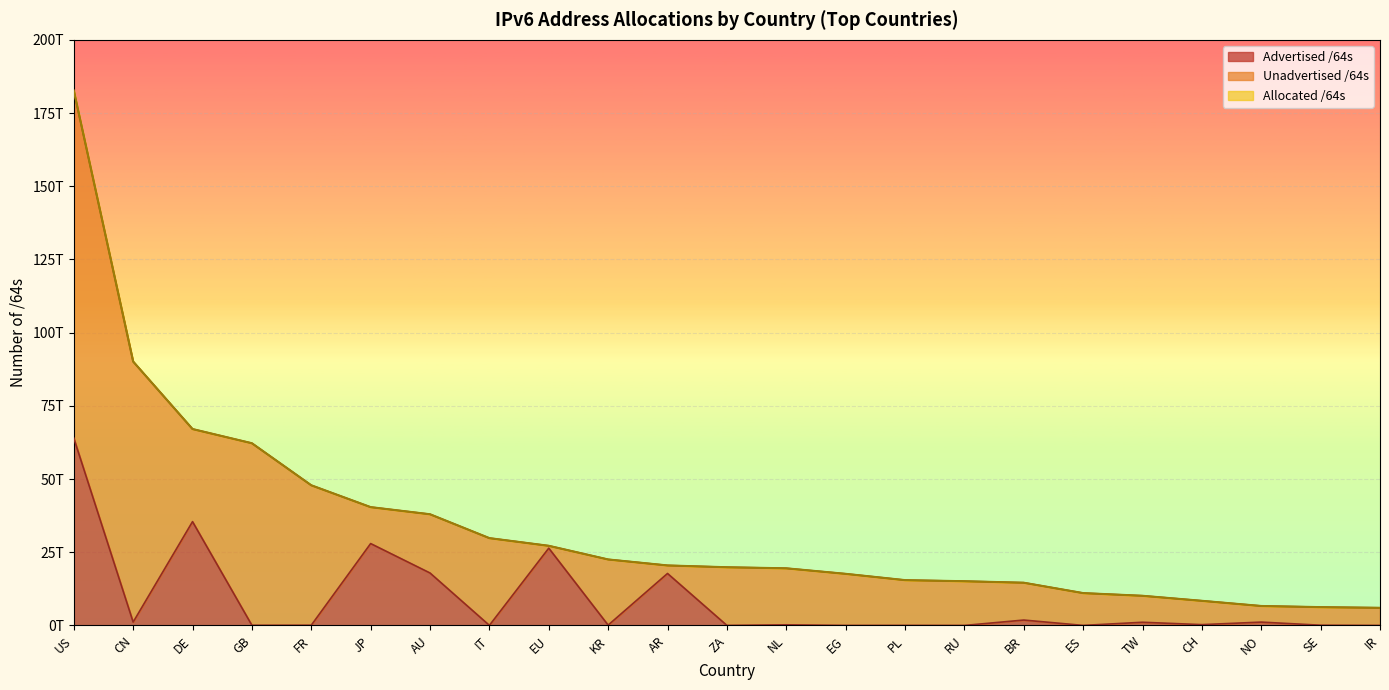

Where does the Allocated /64s series first go above 19881409839104?

US